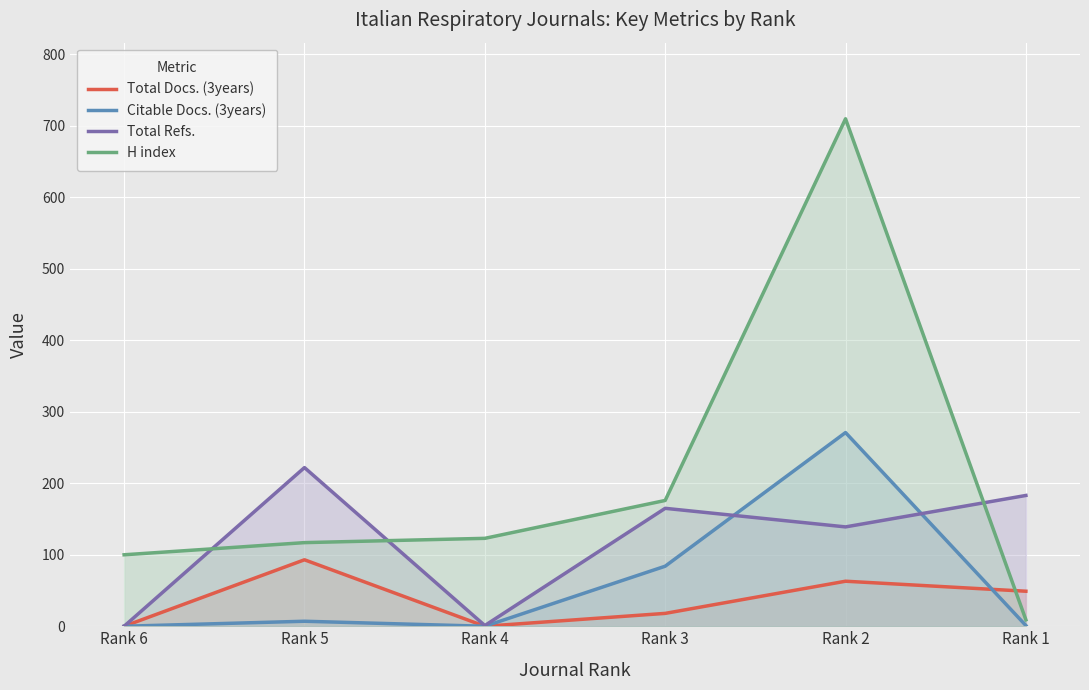

Which series ends up on top after the final intersection of H index and Total Docs. (3years)?

Total Docs. (3years)